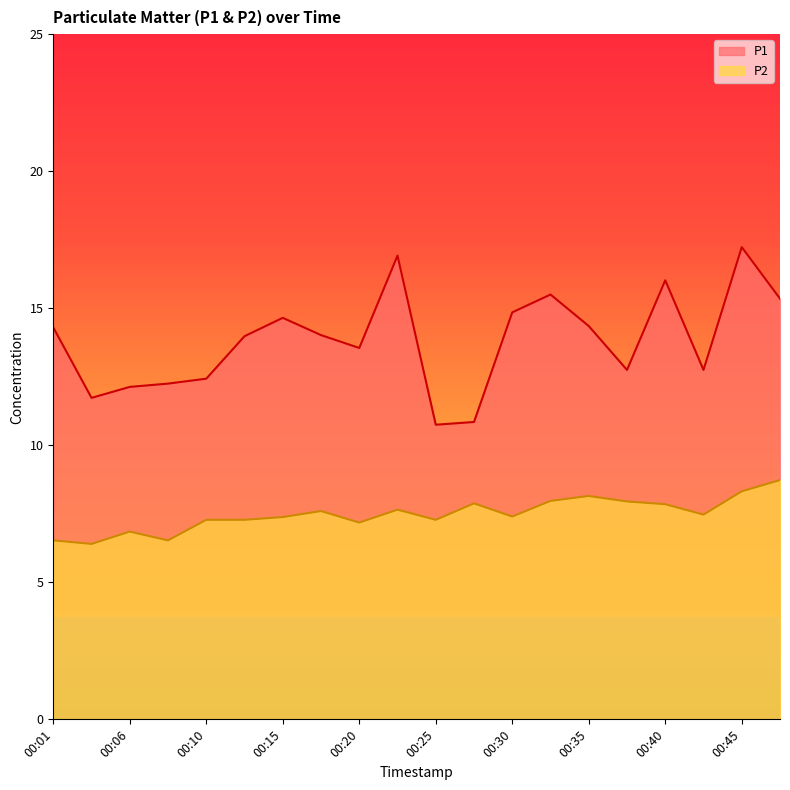

Is it true that P1 equals 12.1 at 00:06?

True